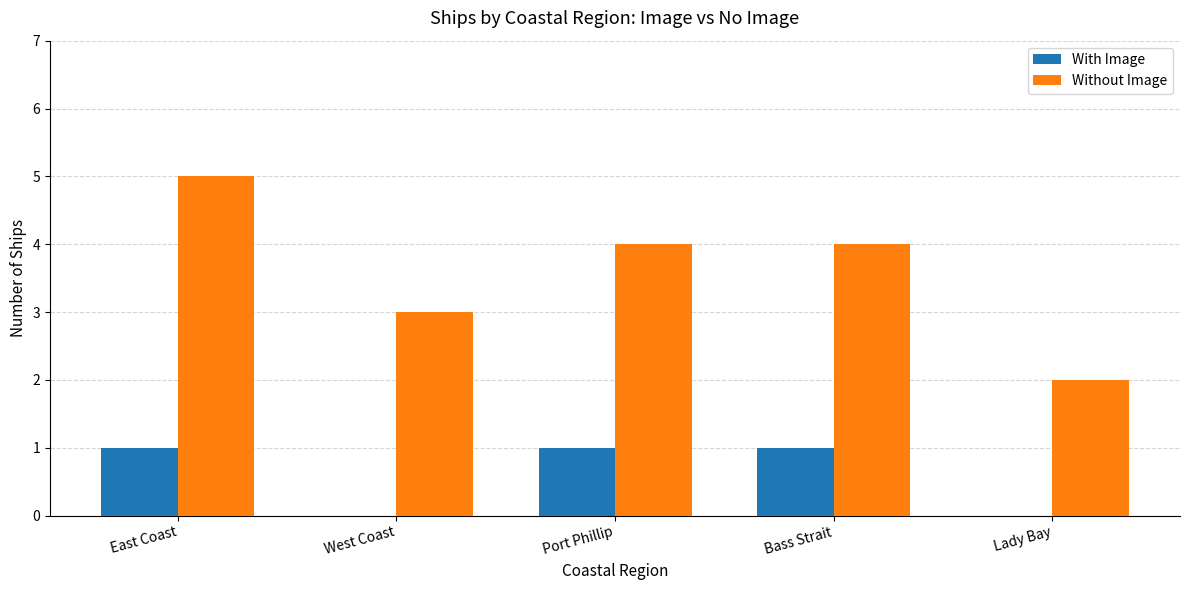

What is the total value across all series at Port Phillip?

5